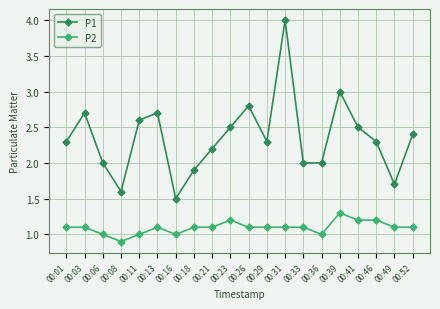

What is the average value of the P2 series?

1.1